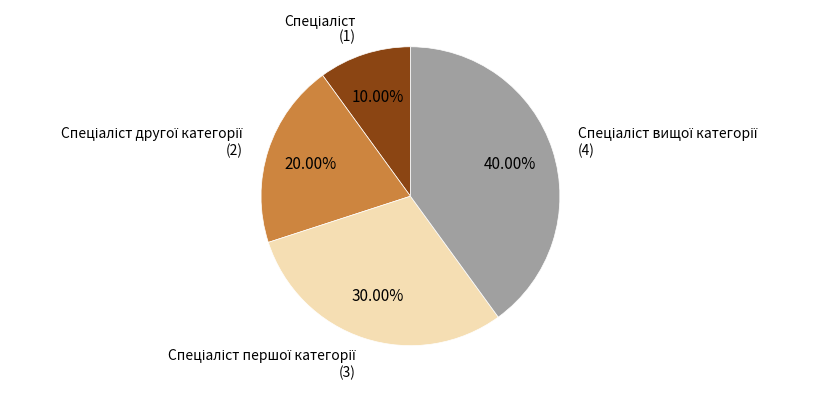

Does any single category account for the majority?

No